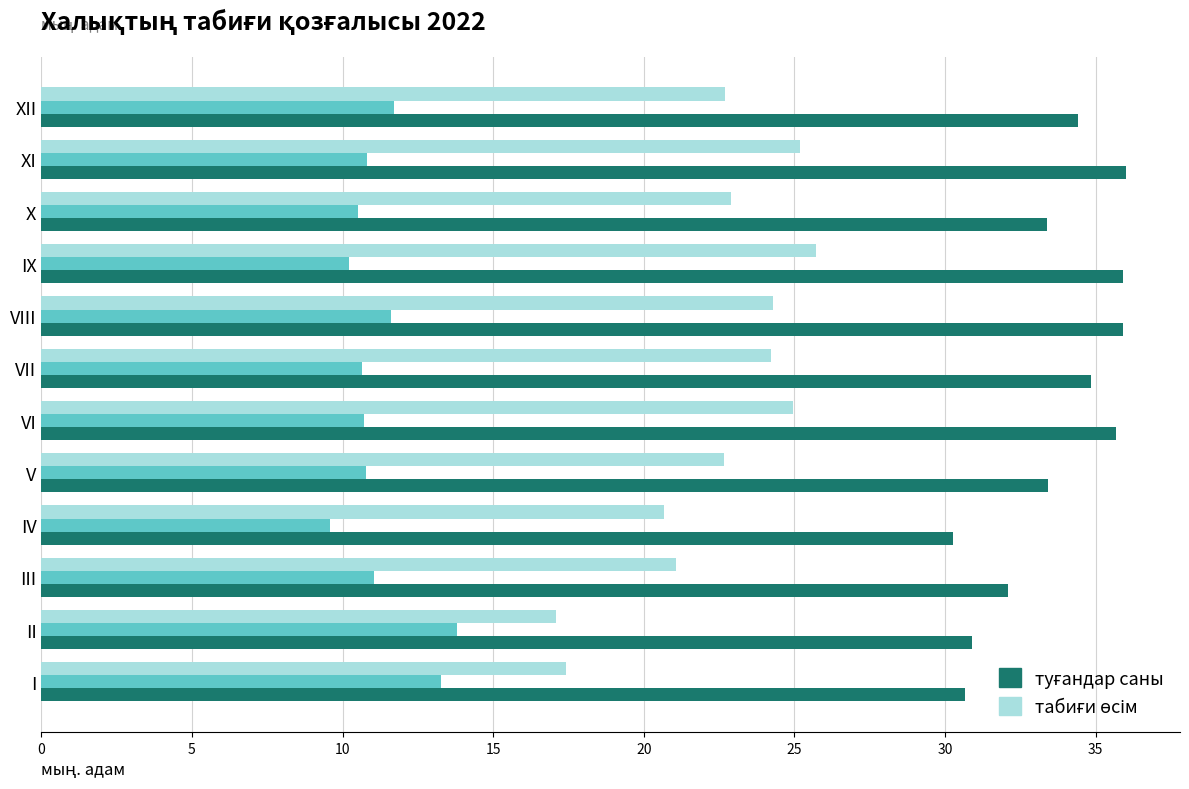

What is the total value across all series at IV?

60.5